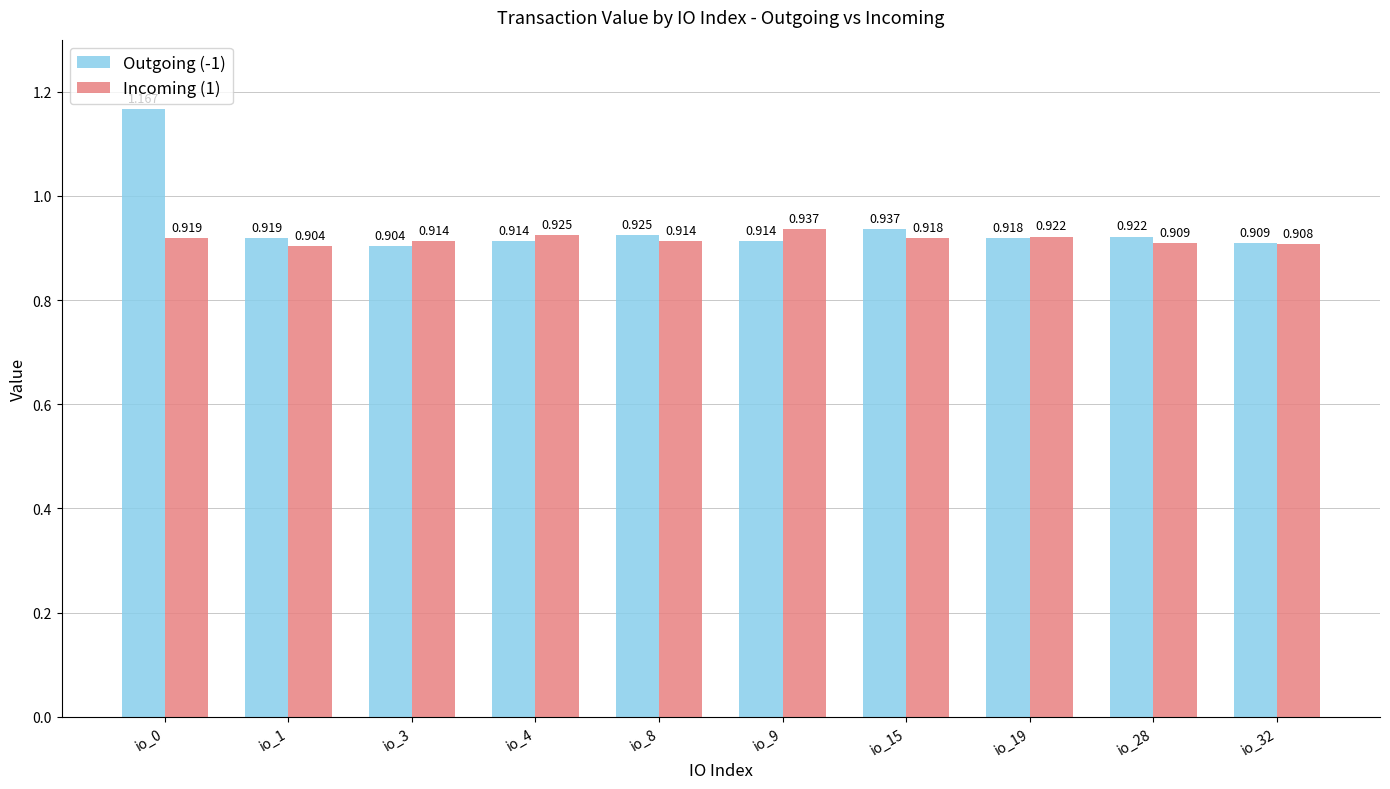

Is the value of Incoming (1) at io_15 greater than the value of Outgoing (-1) at io_15?

No